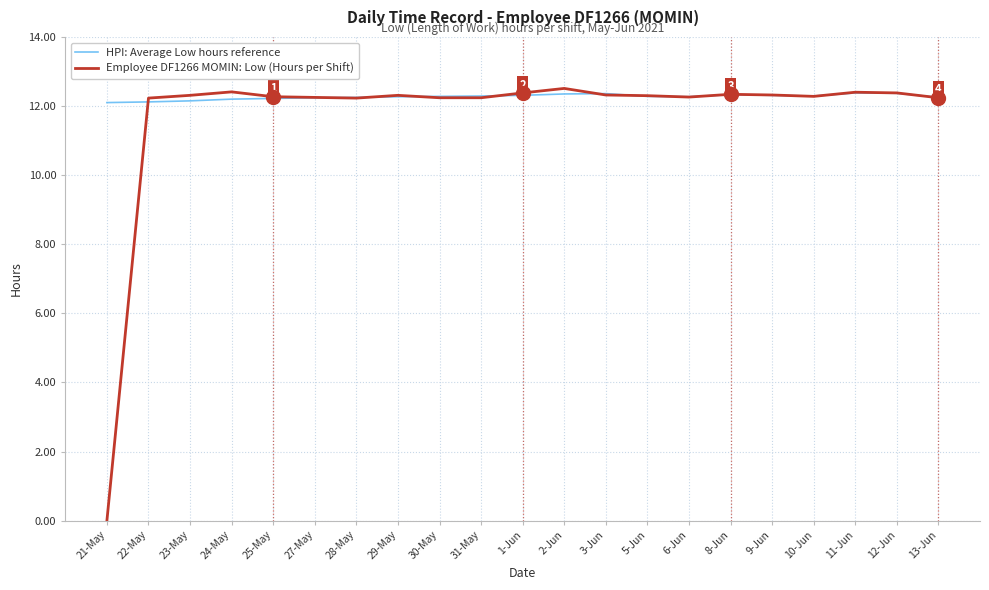

The value of HPI: Average Low hours reference at 6-Jun is 3.5. True or false?

False